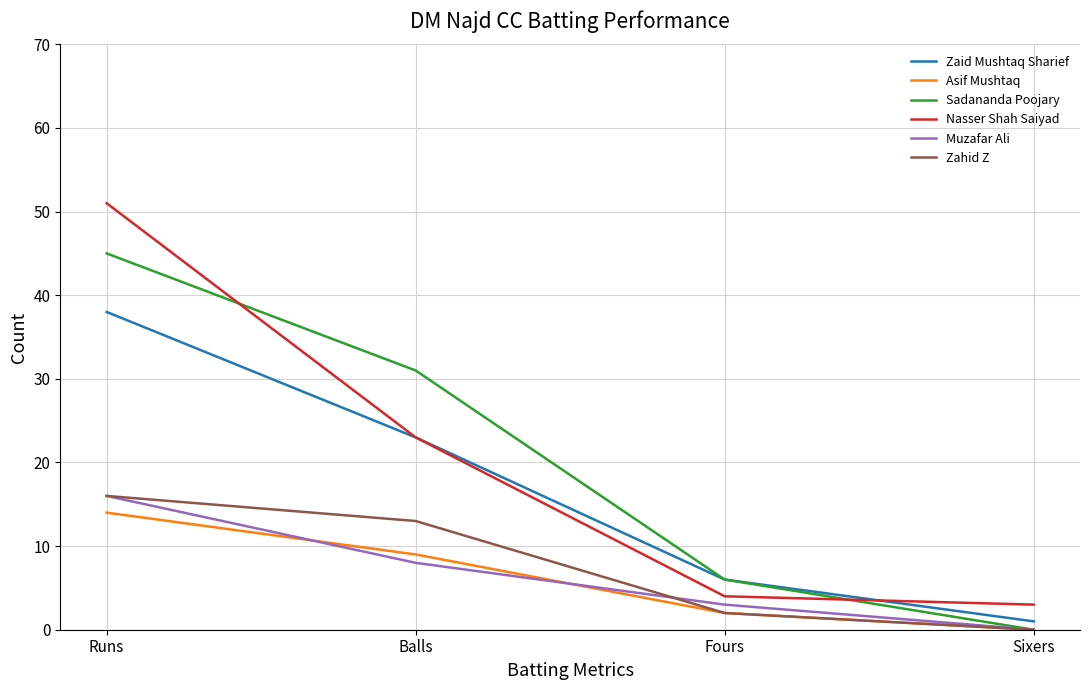

True or false: Zaid Mushtaq Sharief has a value of 1 at Sixers.

True